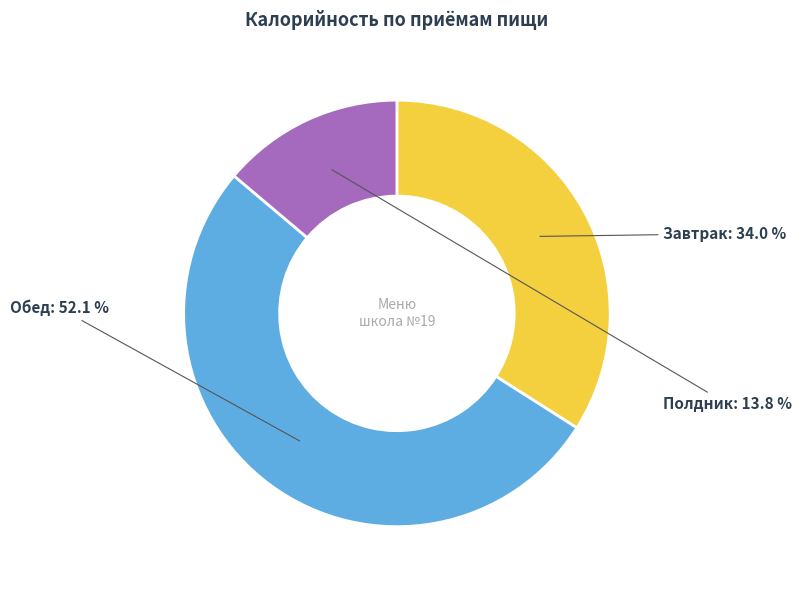

Is there any slice that represents more than half of the pie?

Yes